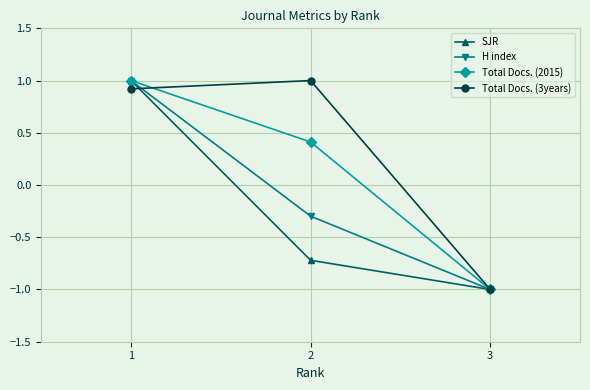

What is the highest value of the Total Docs. (2015) series?

1.0